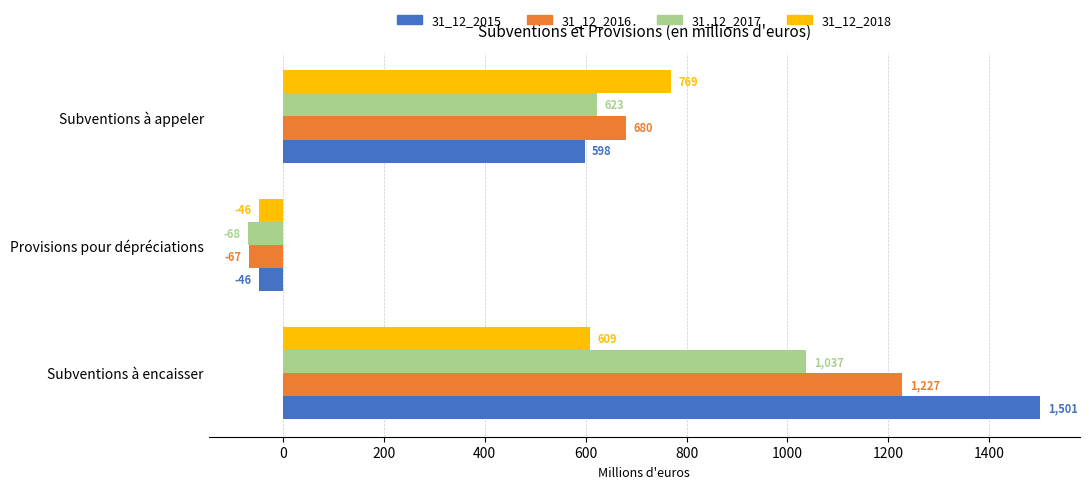

Where is 31_12_2015 nearest to the value 727?

Subventions à appeler